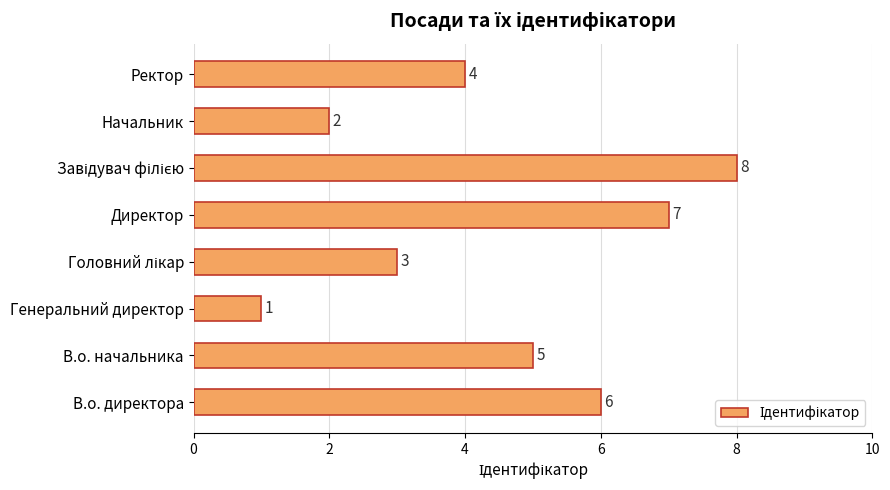

What is the ratio of the value at Директор to the value at Начальник?

3.5